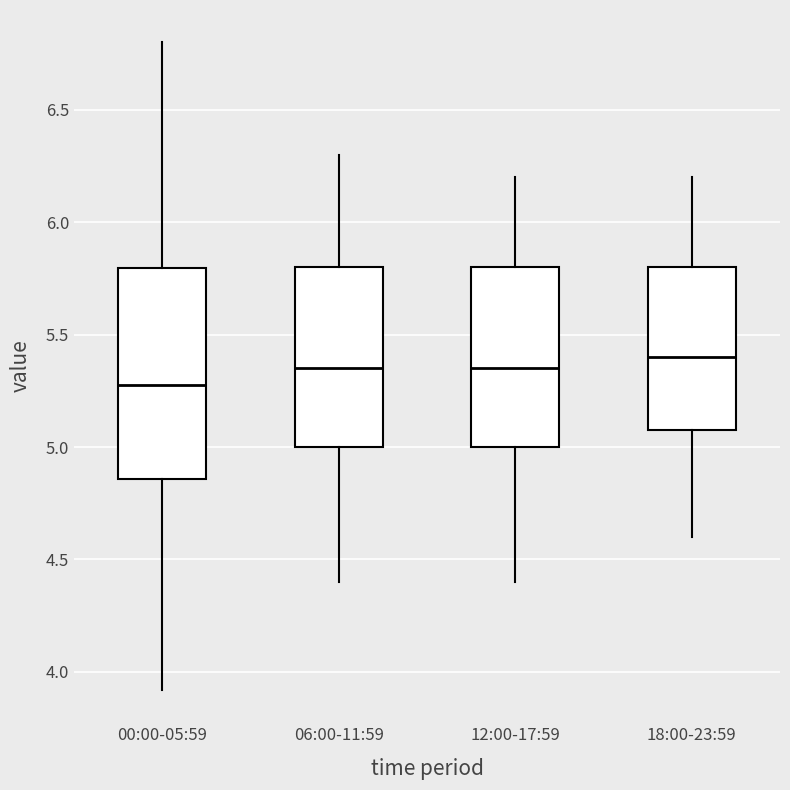

Where does the median line of the box for 18:00-23:59 sit on the y-axis? The values are not printed on the chart, so give them approximately, as read against the axis.

5.40